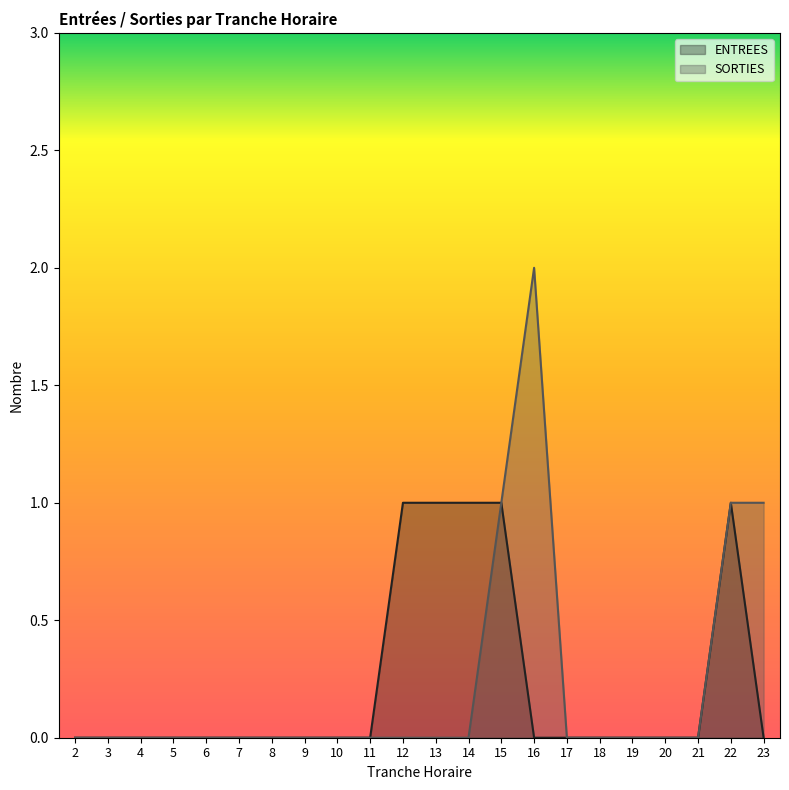

True or false: SORTIES and ENTREES cross at least once.

False